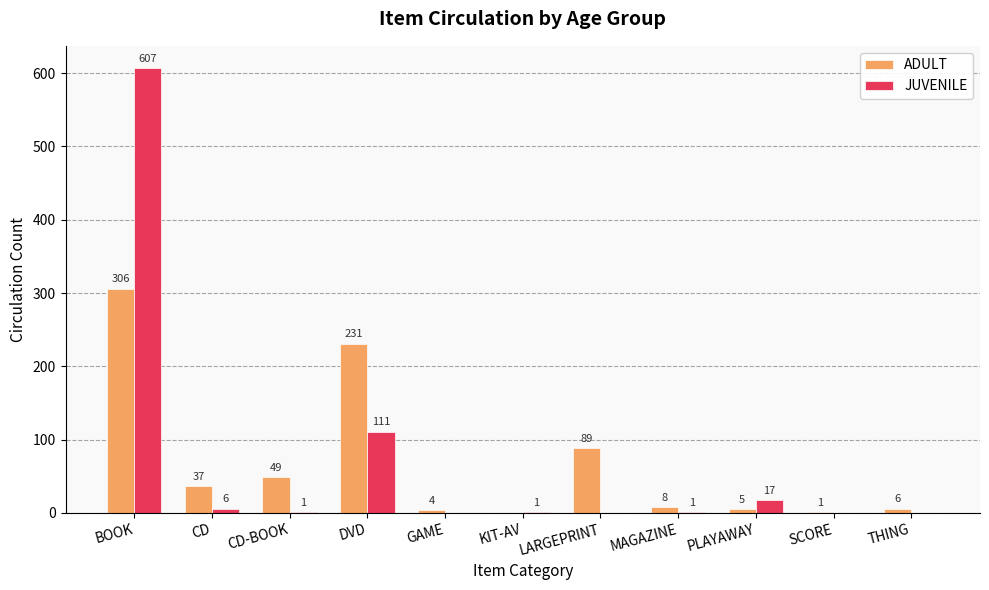

Which series changed the most between DVD and GAME?

ADULT